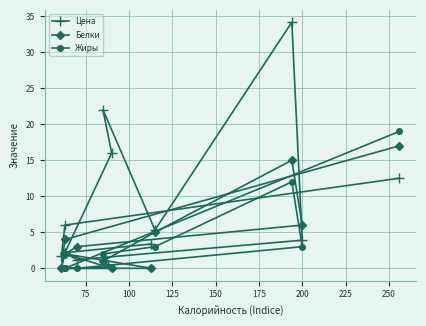

How many interior local valleys does the Белки series have?

2